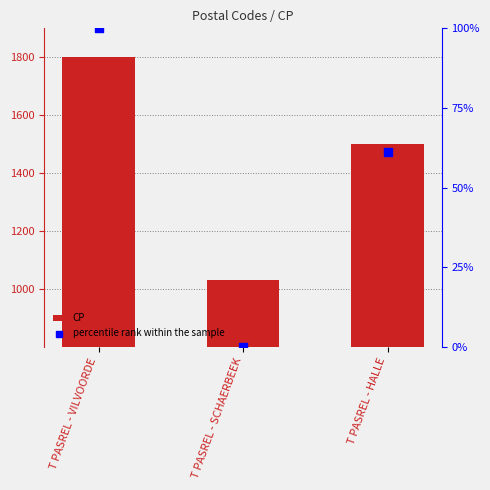

What is the total value across all series at T PASREL - SCHAERBEEK?

1030.0